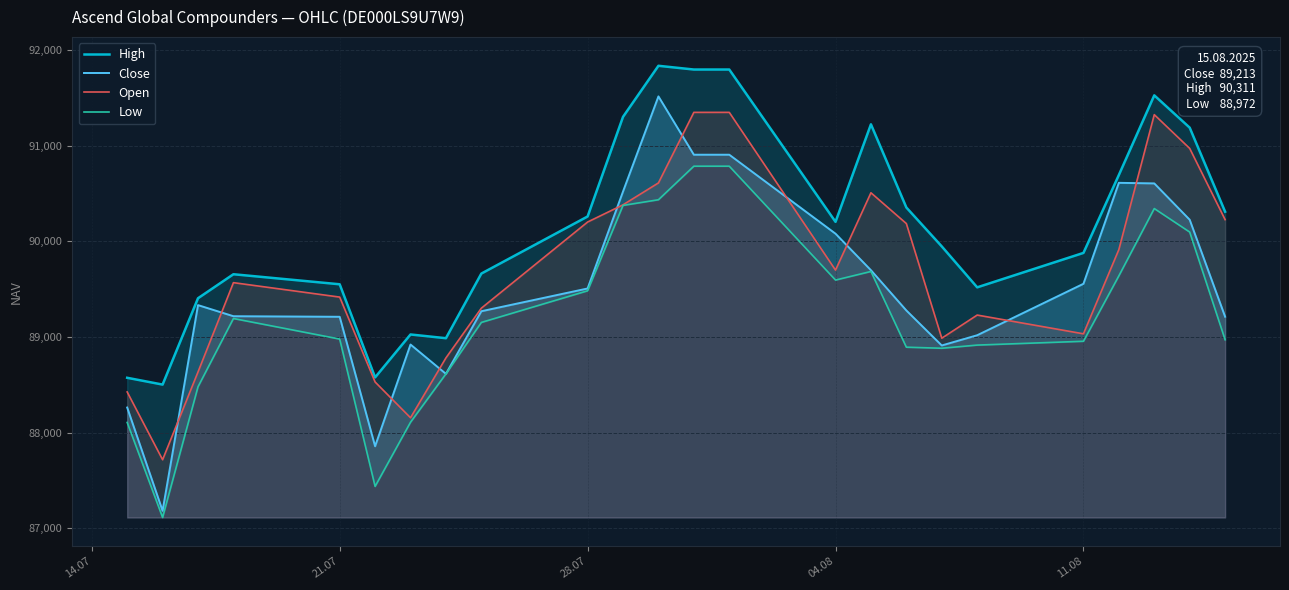

What is the average value of the Low series?

89210